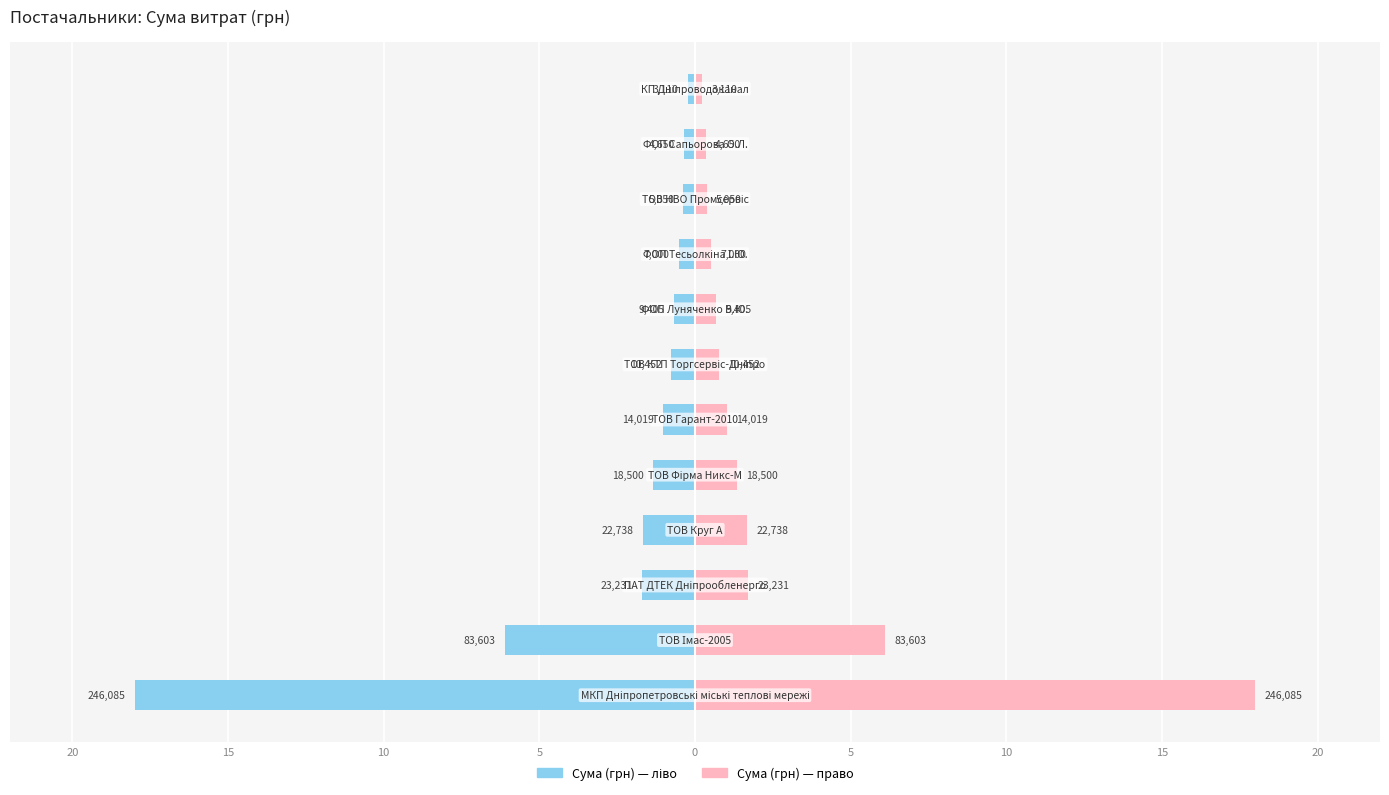

What is the average value of the Сума (ліво) series?

-2.7